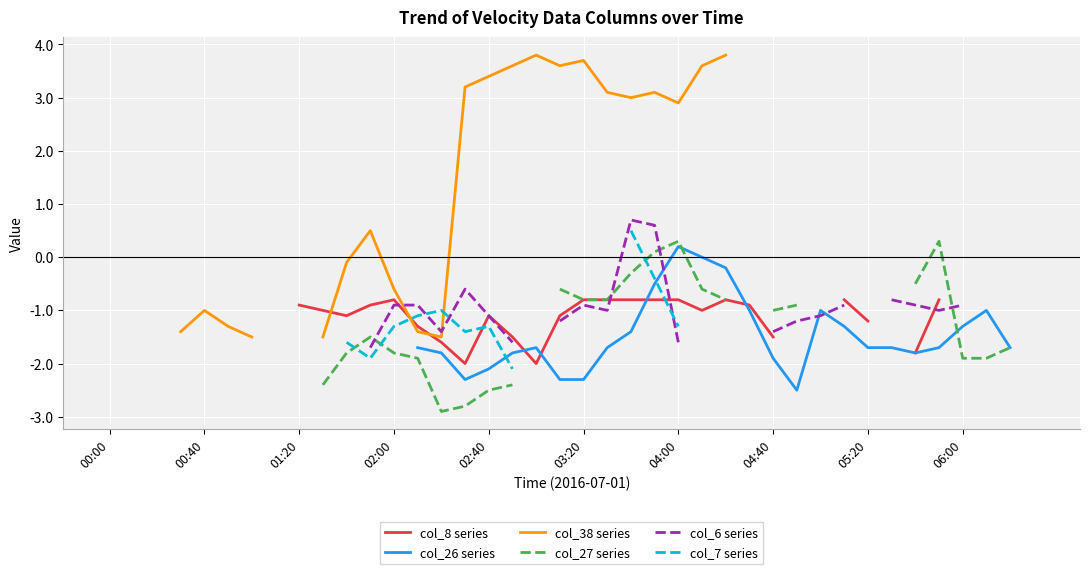

What are all the series names shown in the legend?

col_8 series, col_26 series, col_38 series, col_27 series, col_6 series, col_7 series